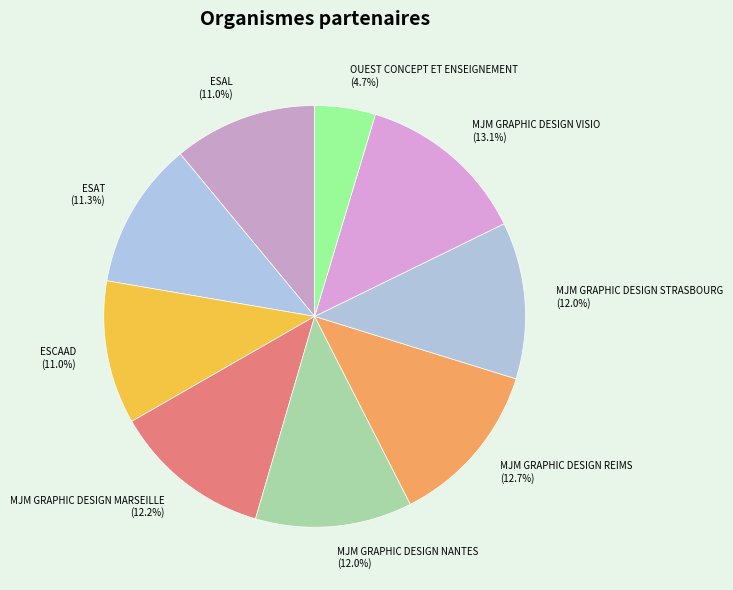

Does MJM GRAPHIC DESIGN STRASBOURG represent more than half of the total?

No